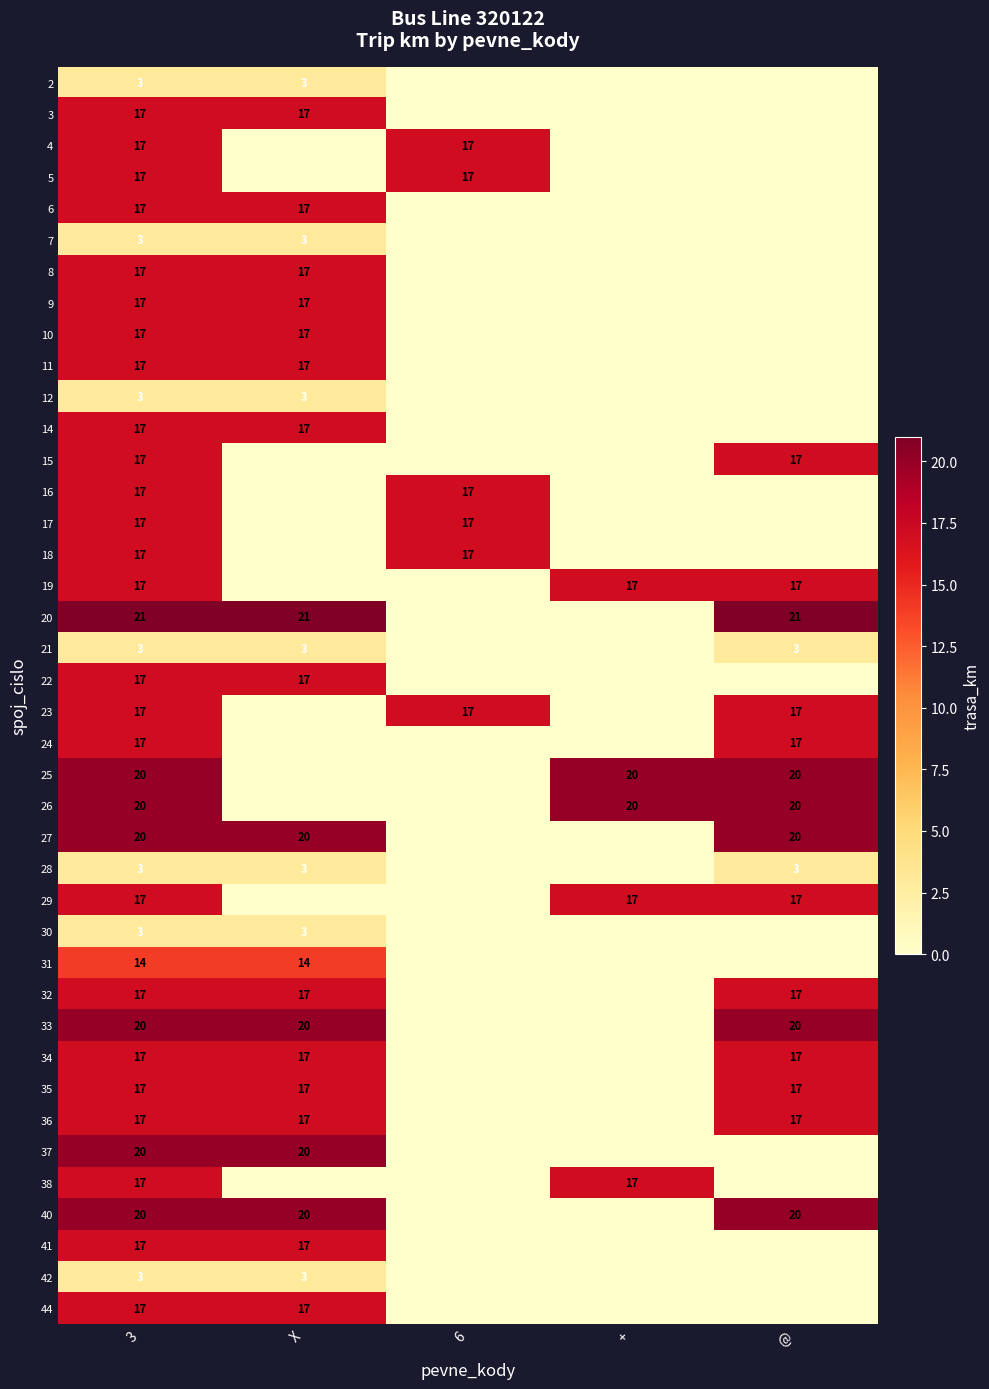

True or false: 17 has a value of 7 at 6.

False